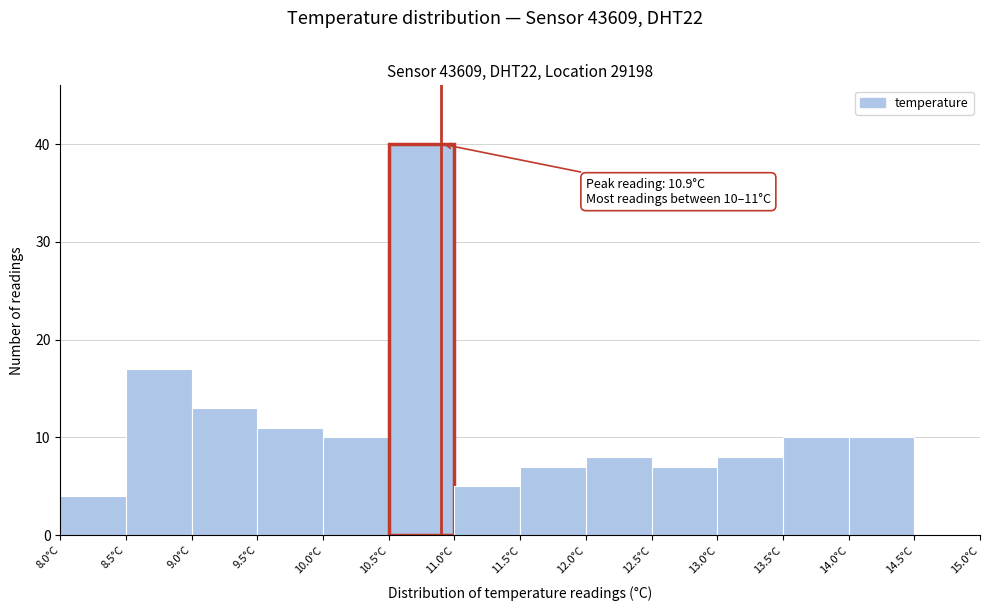

Which range on the x-axis has the tallest bar?

10.5 to 11.0